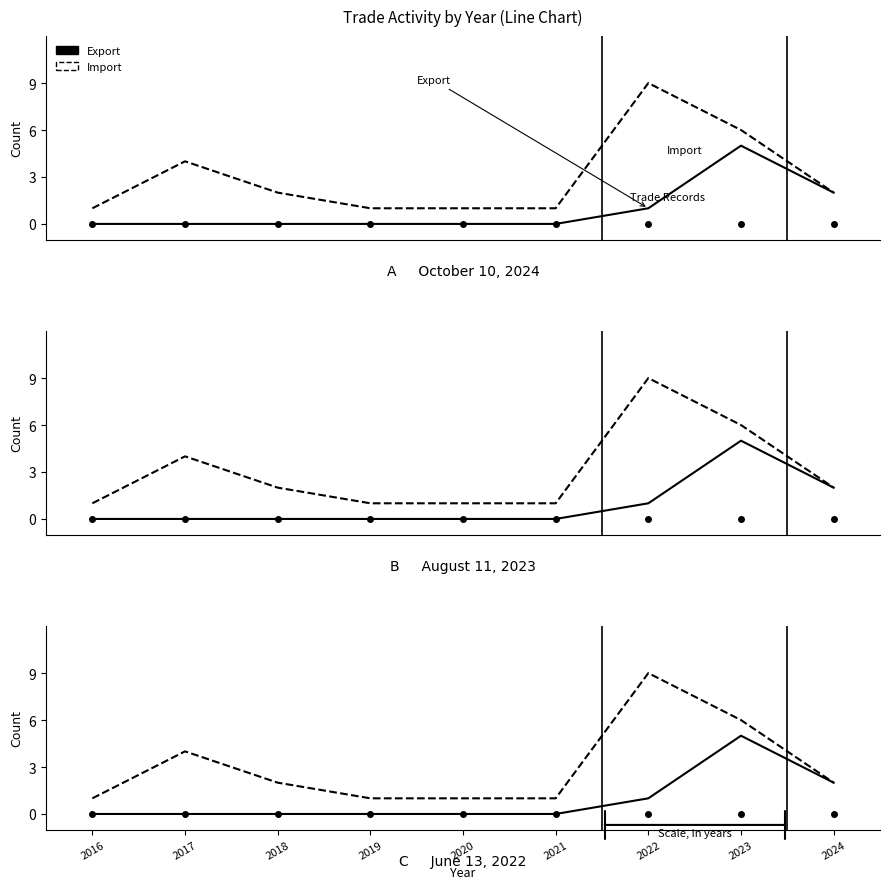

What is the difference between the maximum and minimum values in the Export series?

5